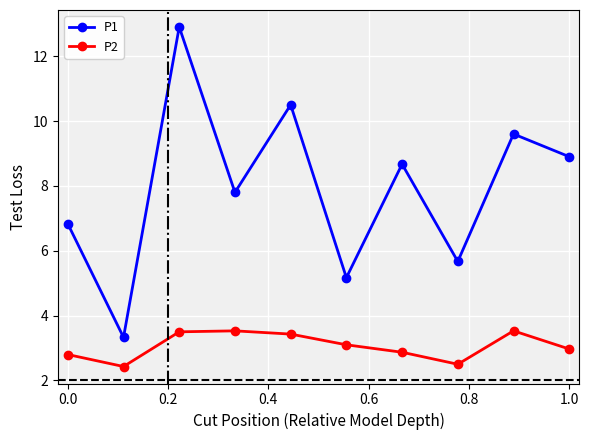

True or false: P1 and P2 intersect in this chart.

False